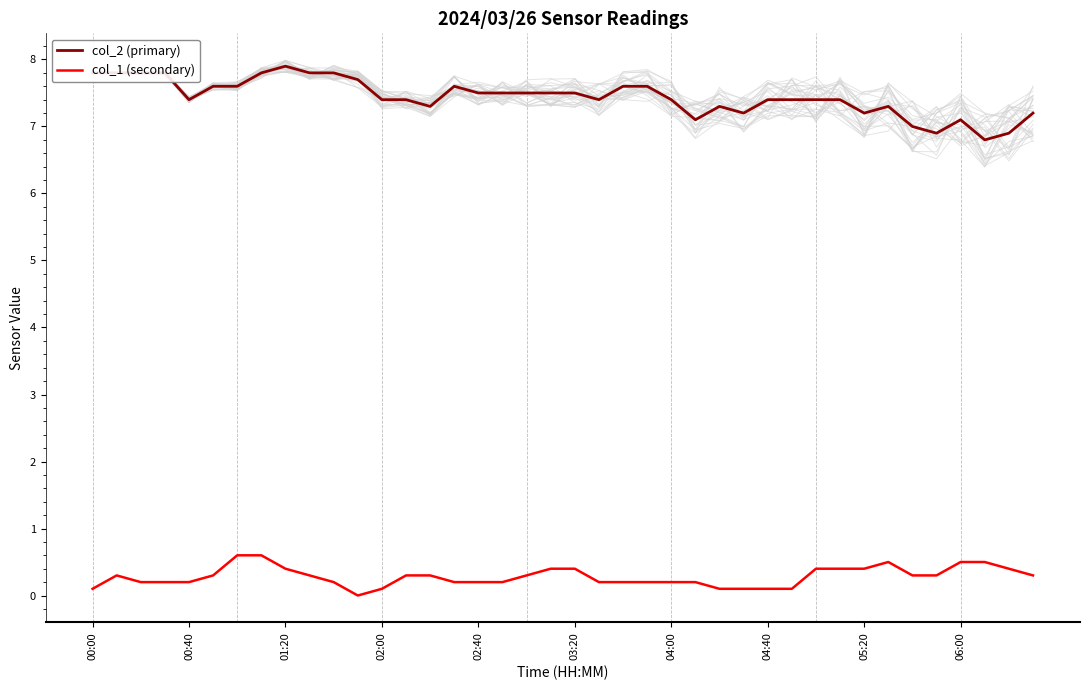

What is the maximum value shown in the chart?

7.9